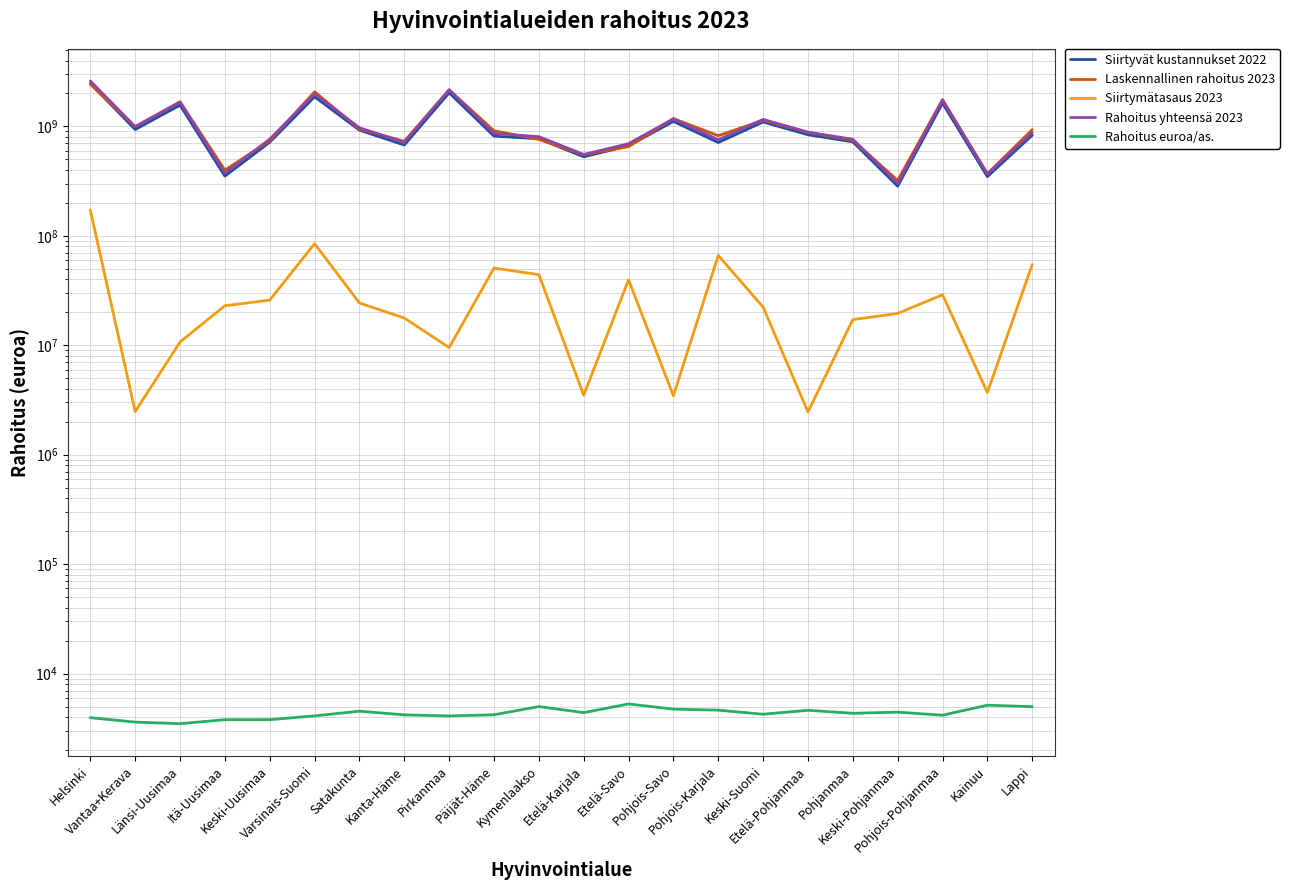

At how many categories does at least one series exceed 763760430?

15